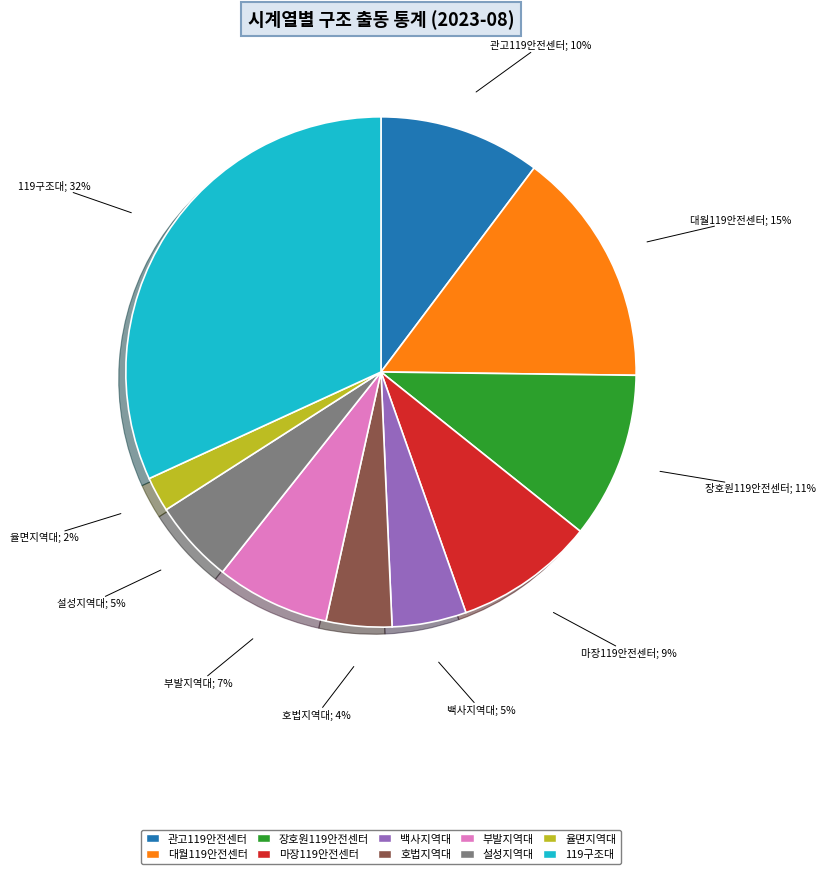

Do 대월119안전센터 and 백사지역대 together represent more than half of the pie?

No